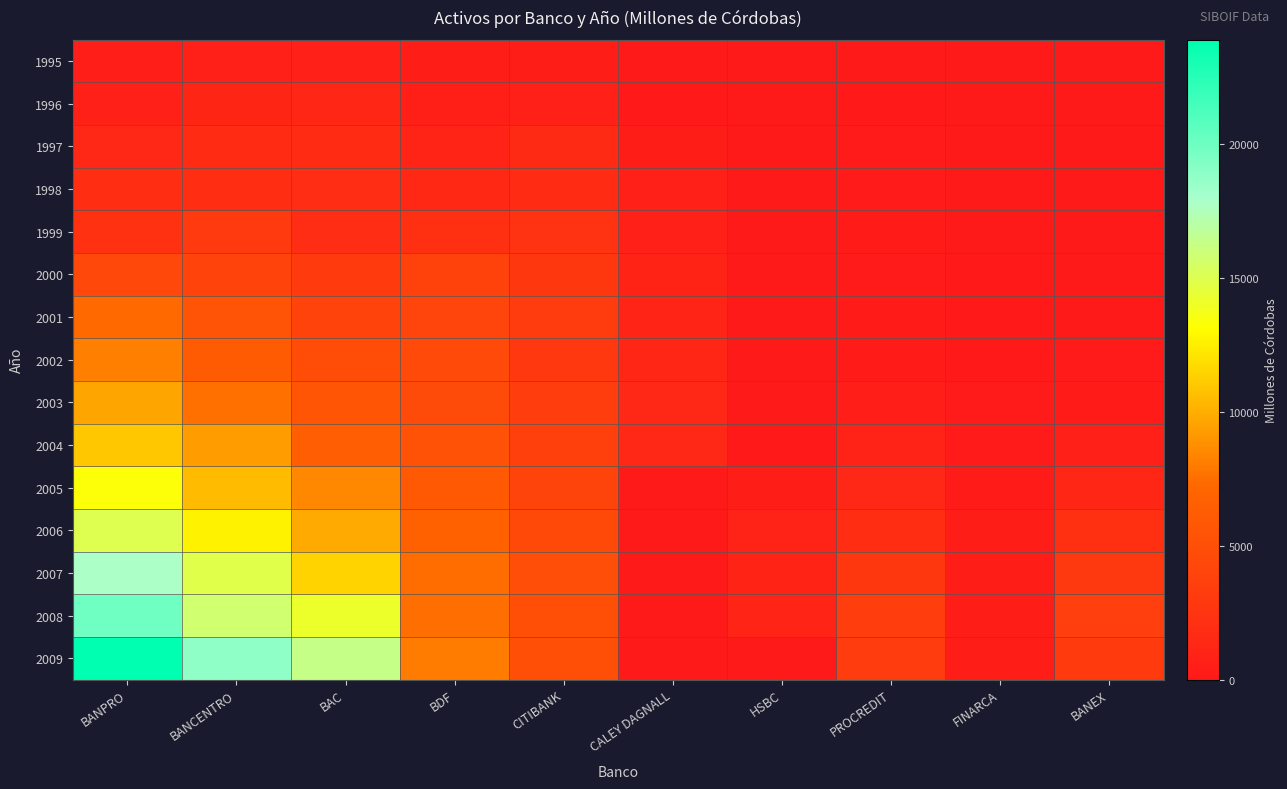

Which series has the largest total across all categories?

2009